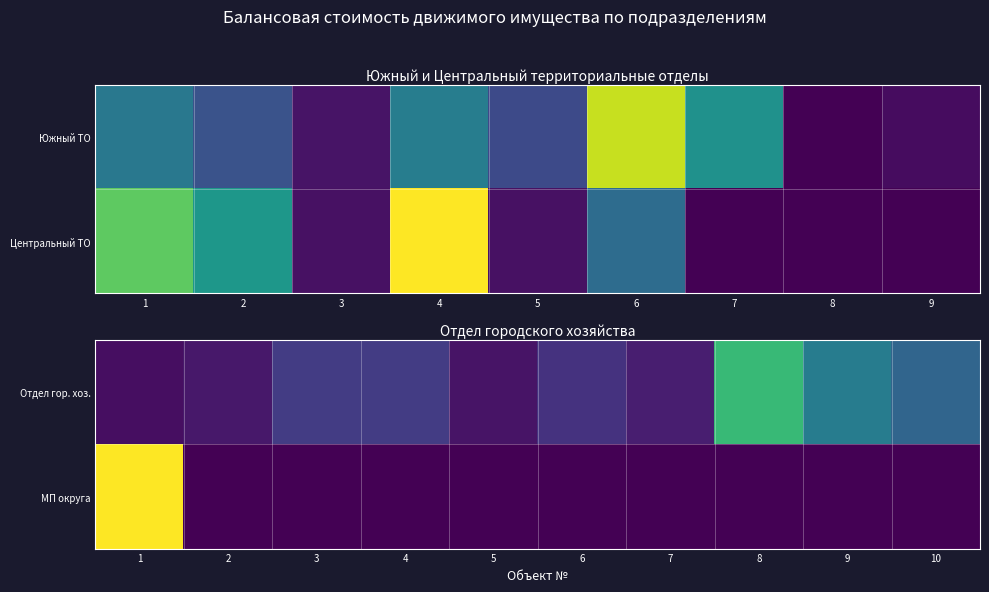

At how many categories does at least one series exceed 928883?

7